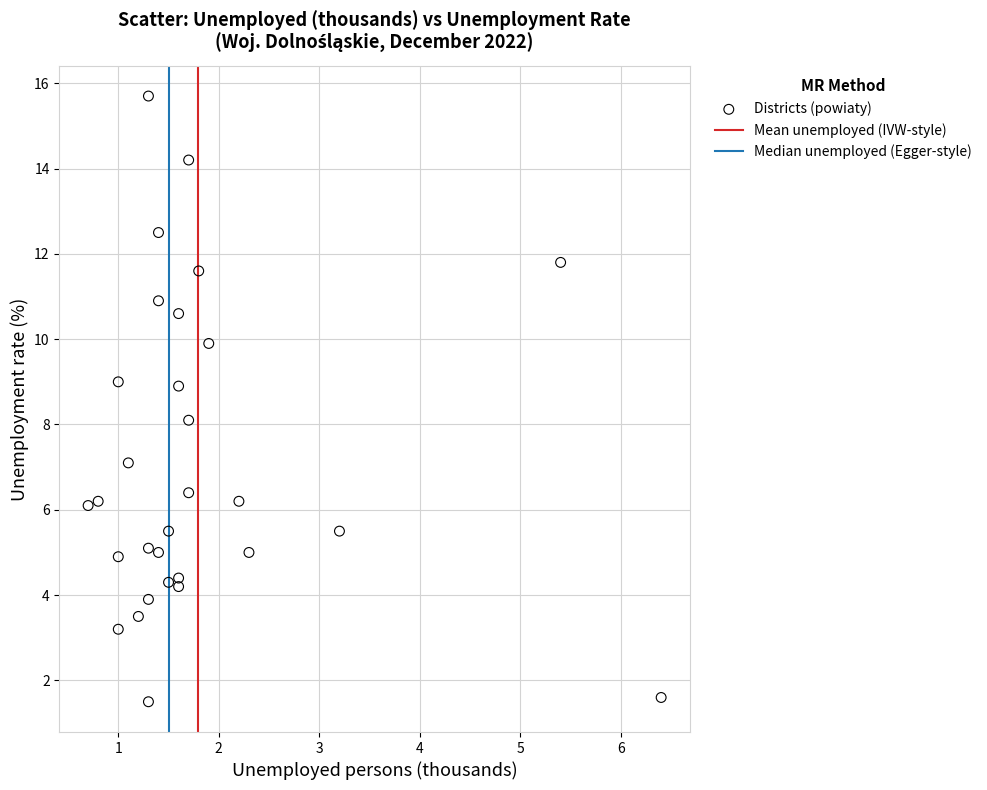

What is the range of Y values (max minus min)?

14.2